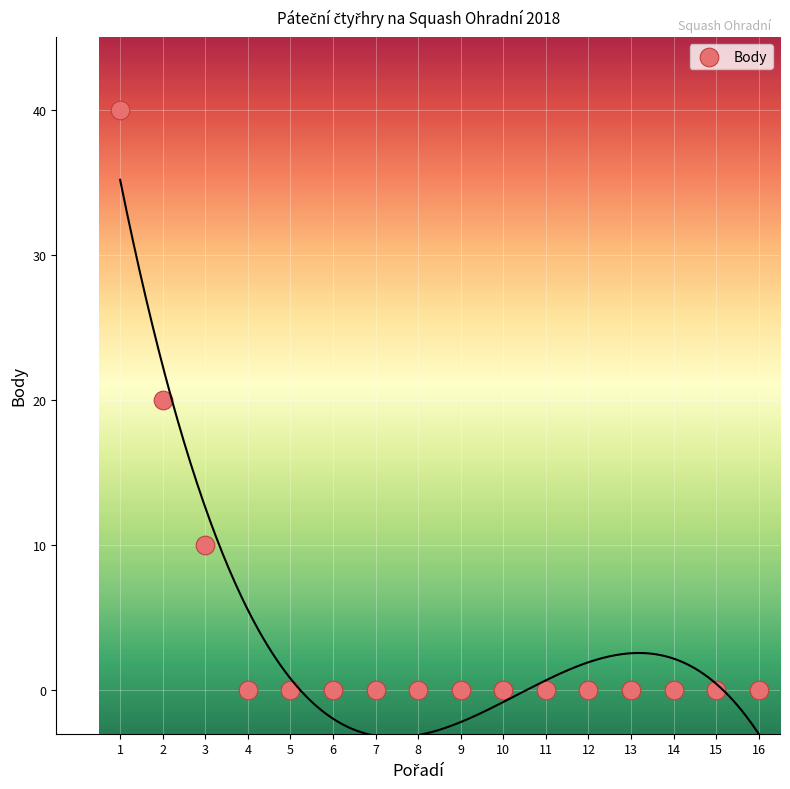

What is the range of X values (max minus min)?

15